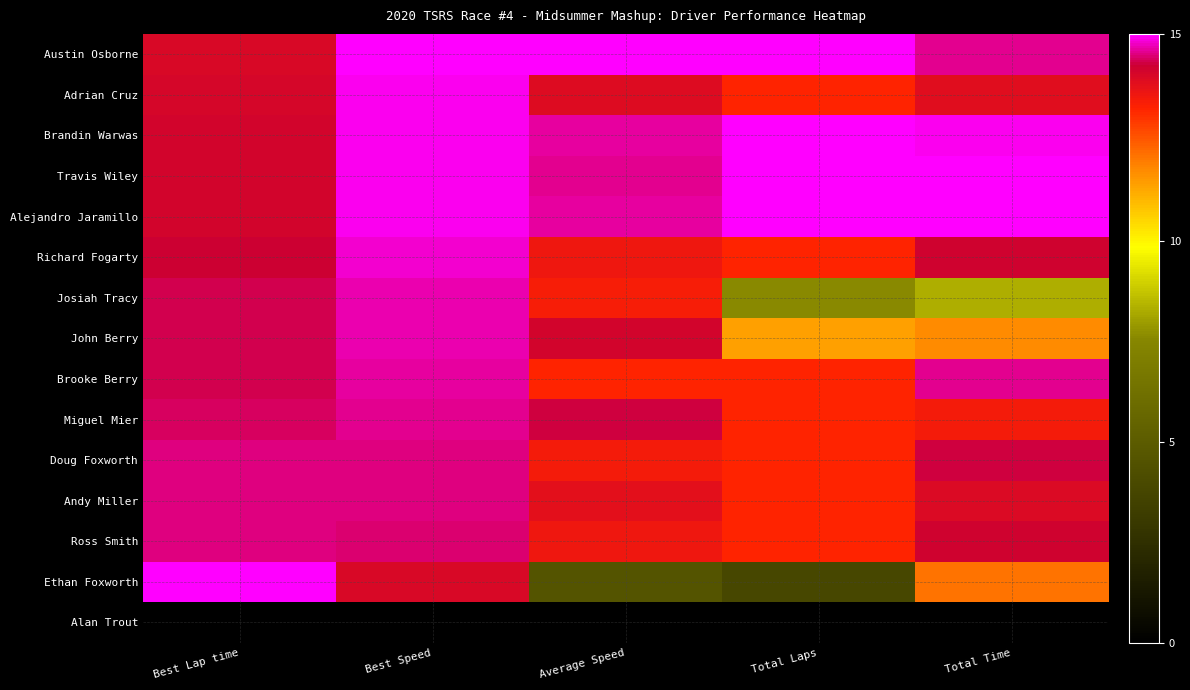

Which series changed the most between Best Speed and Total Laps?

Ethan Foxworth